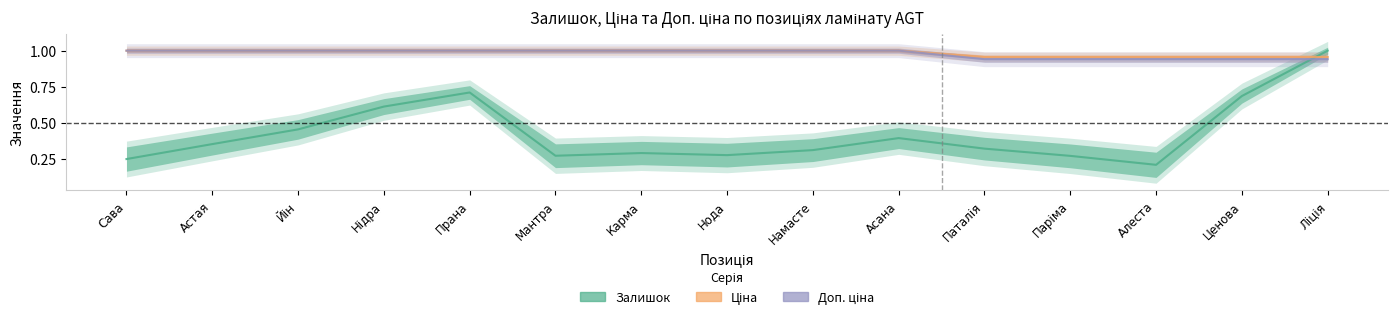

What is the difference between the maximum and minimum values in the Залишок series?

0.8